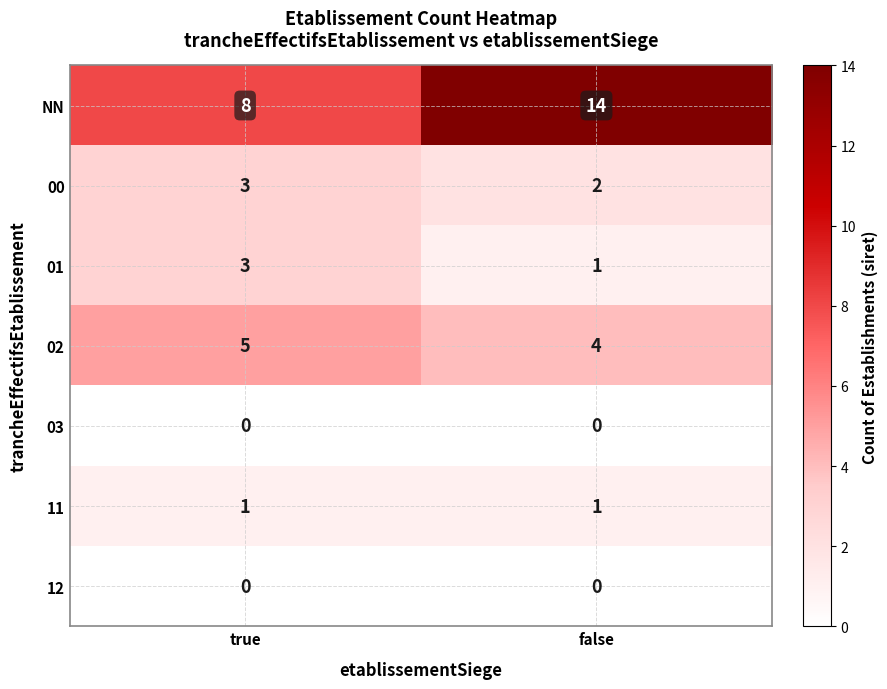

The value of 00 at true is 3. True or false?

True